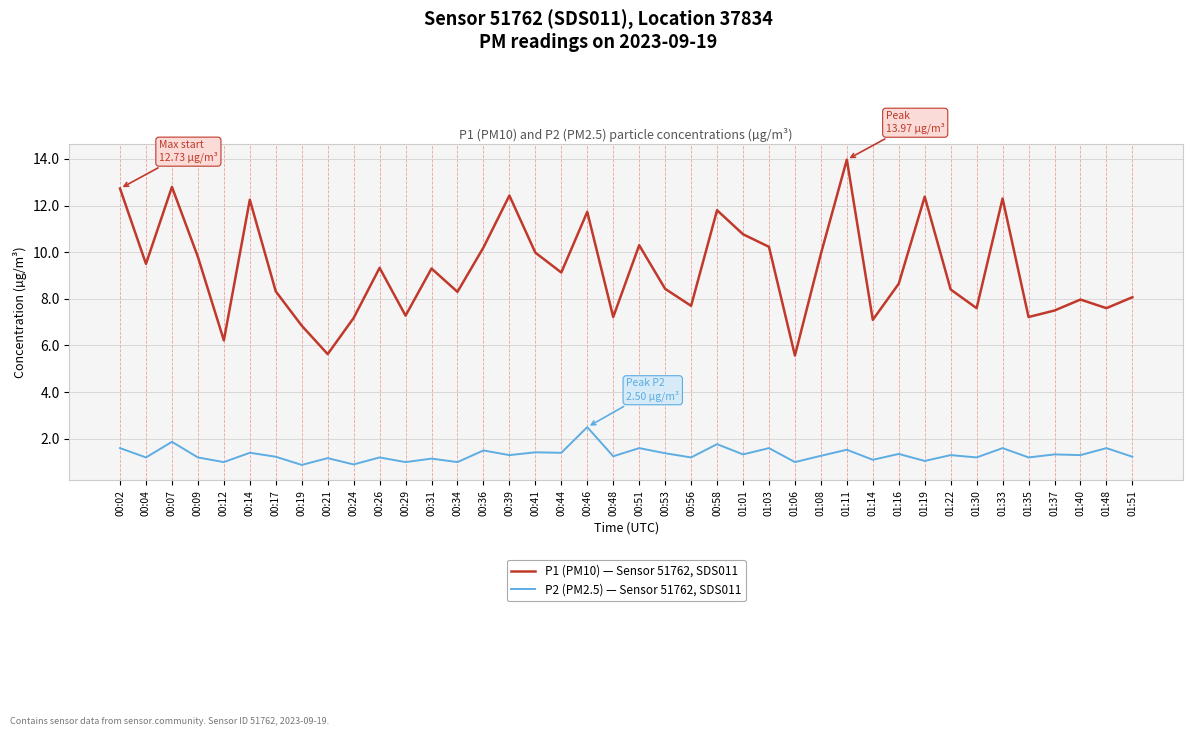

True or false: P1 (PM10) — Sensor 51762, SDS011 has more than 0 points higher than both neighbors.

True